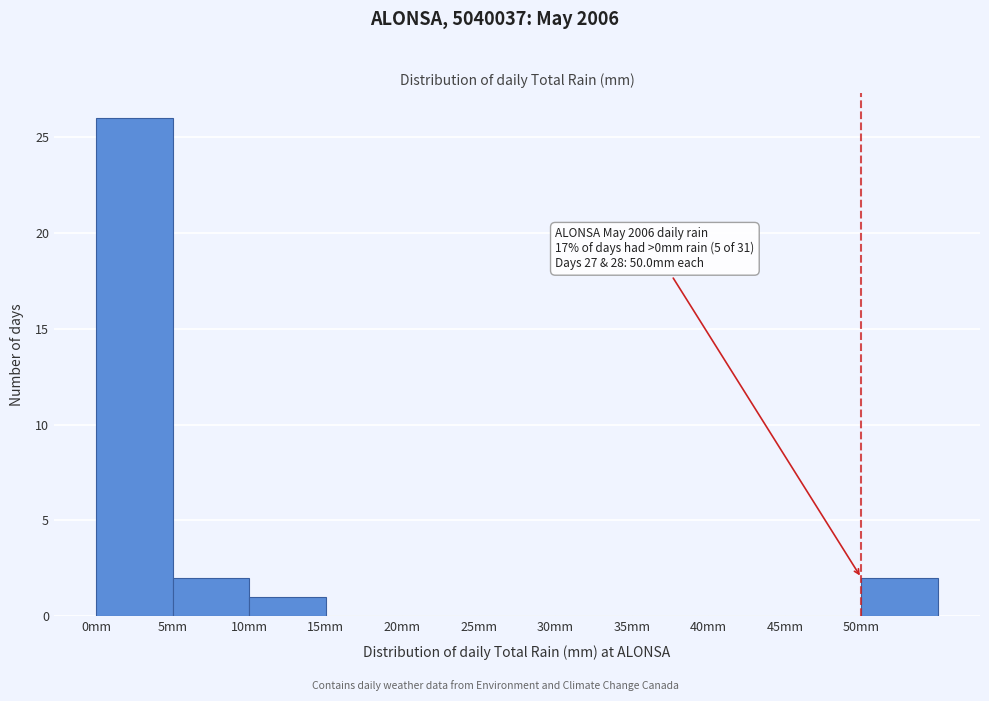

Which range on the x-axis has the tallest bar?

0 to 5